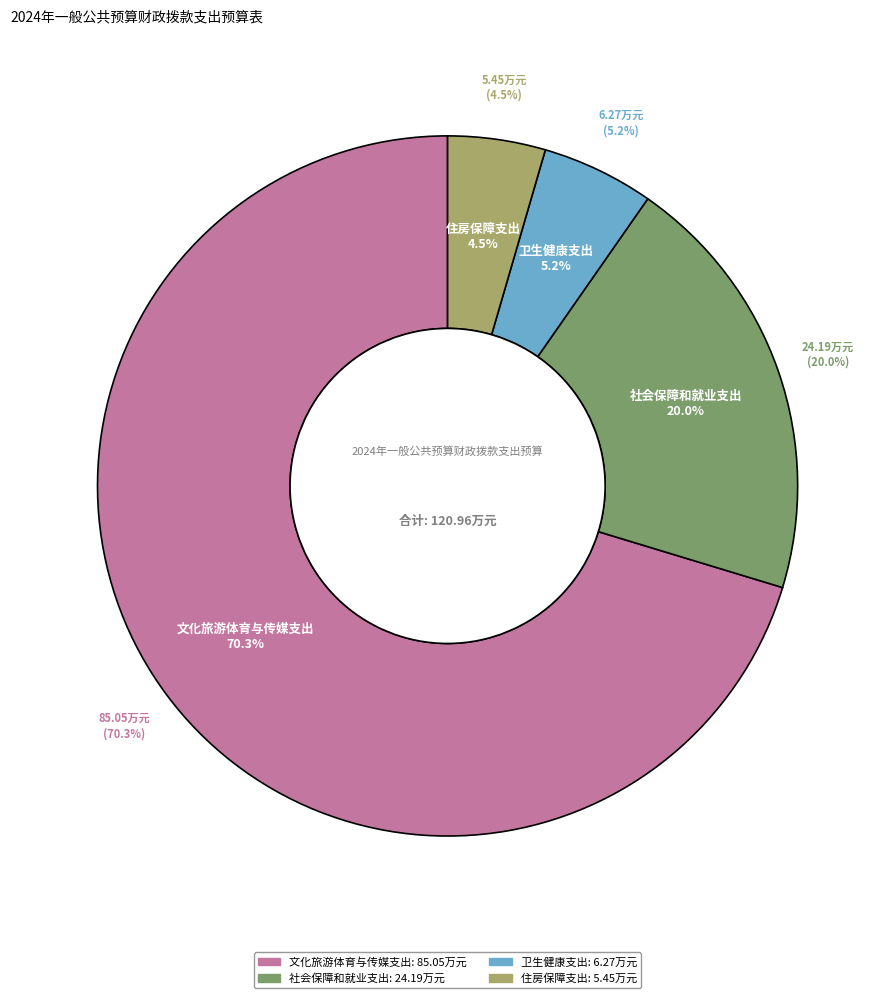

Is it true that 住房保障支出 is 1% of the pie?

False